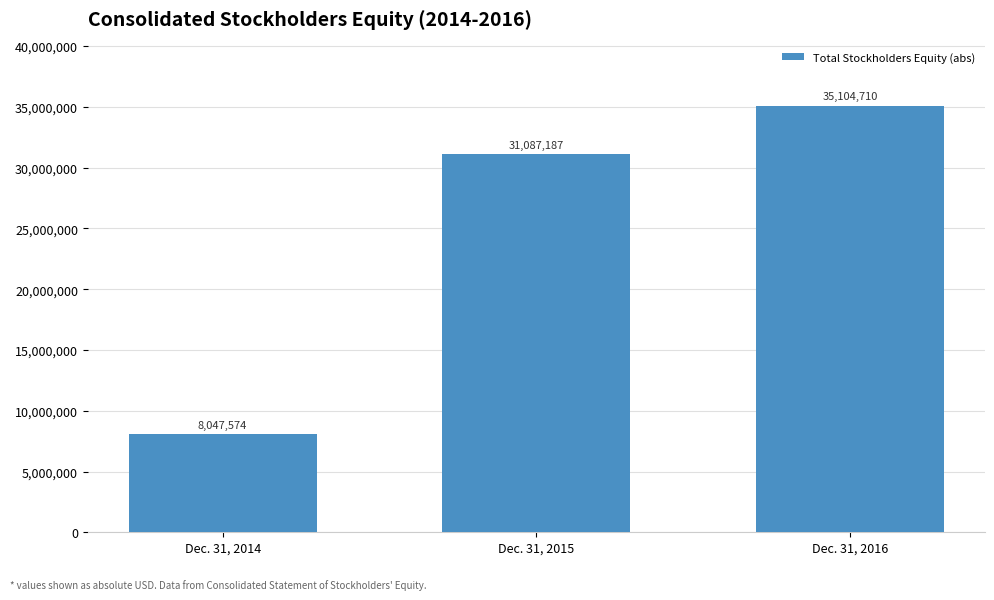

Where is the data nearest to the value 21576142?

Dec. 31, 2015